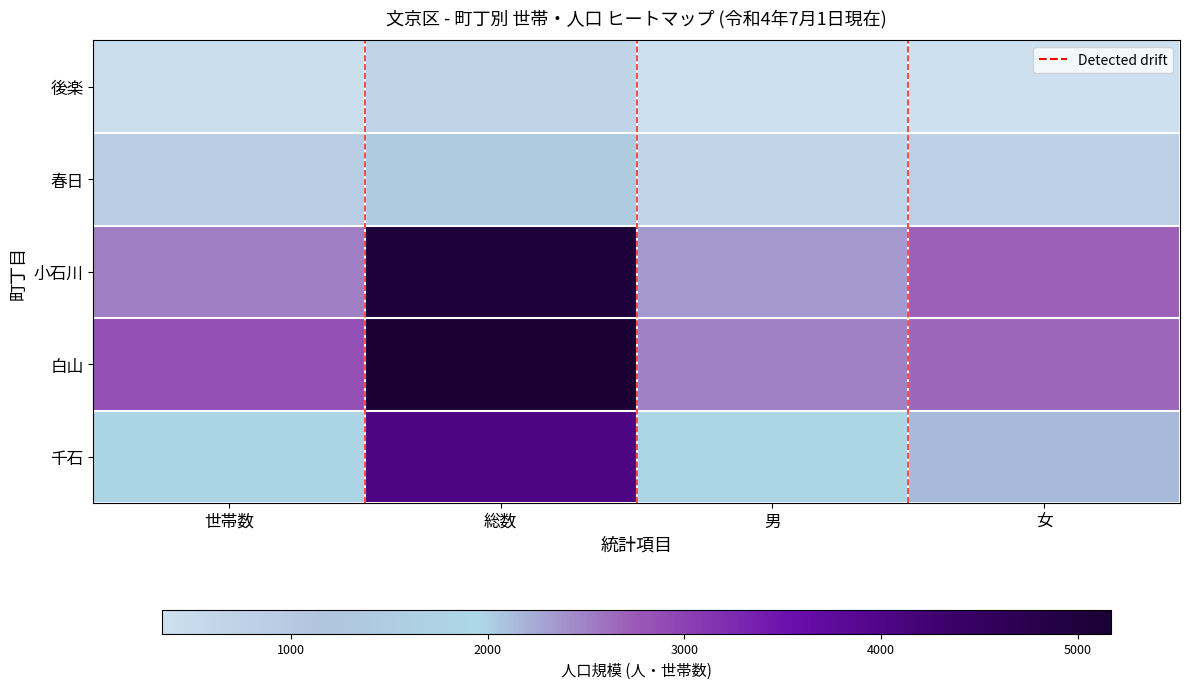

What is the minimum value shown in the chart?

342